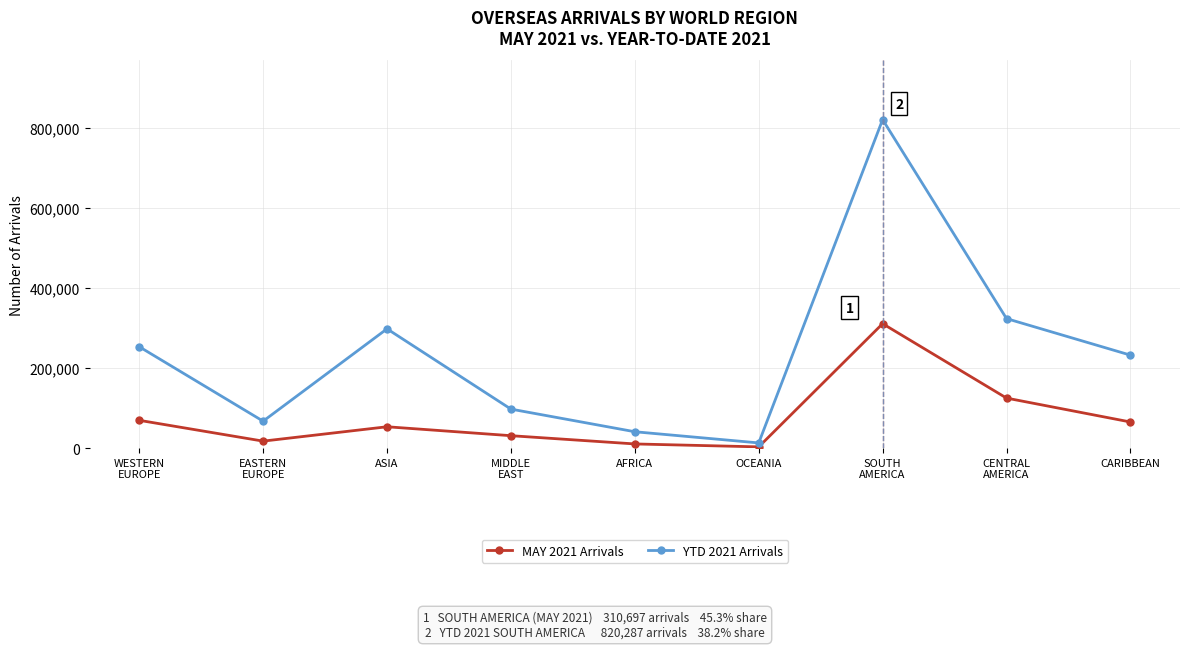

What is the total value across all series at AFRICA?

51279